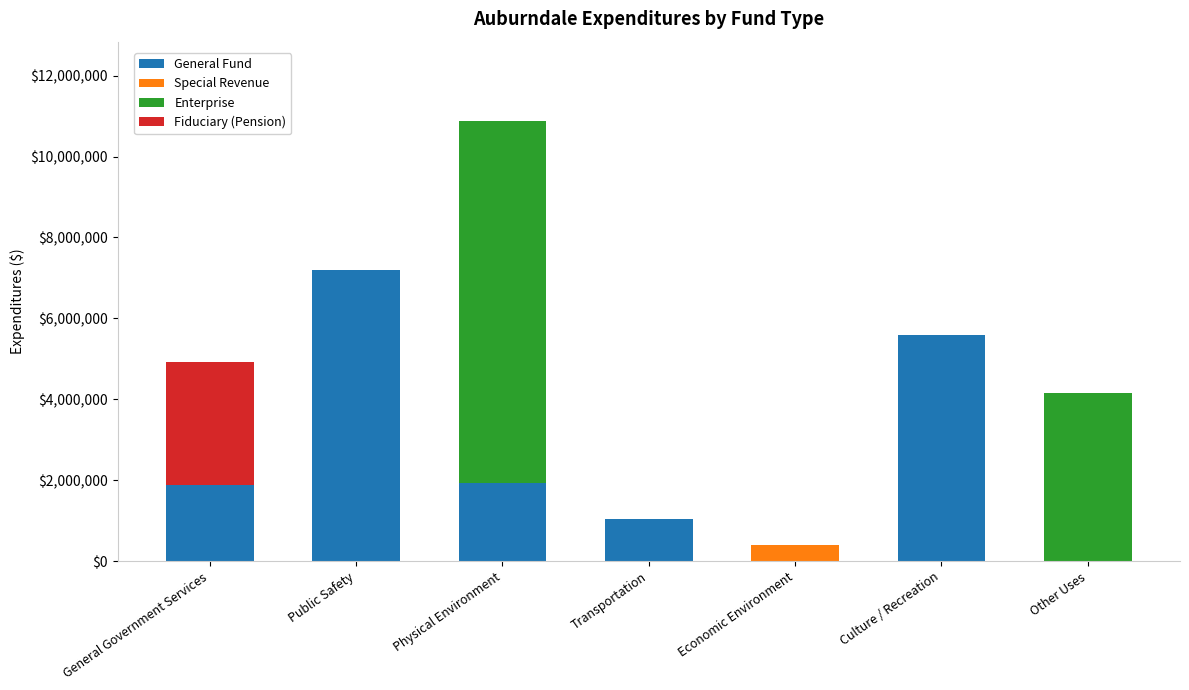

What is the sum of all General Fund values?

17620143